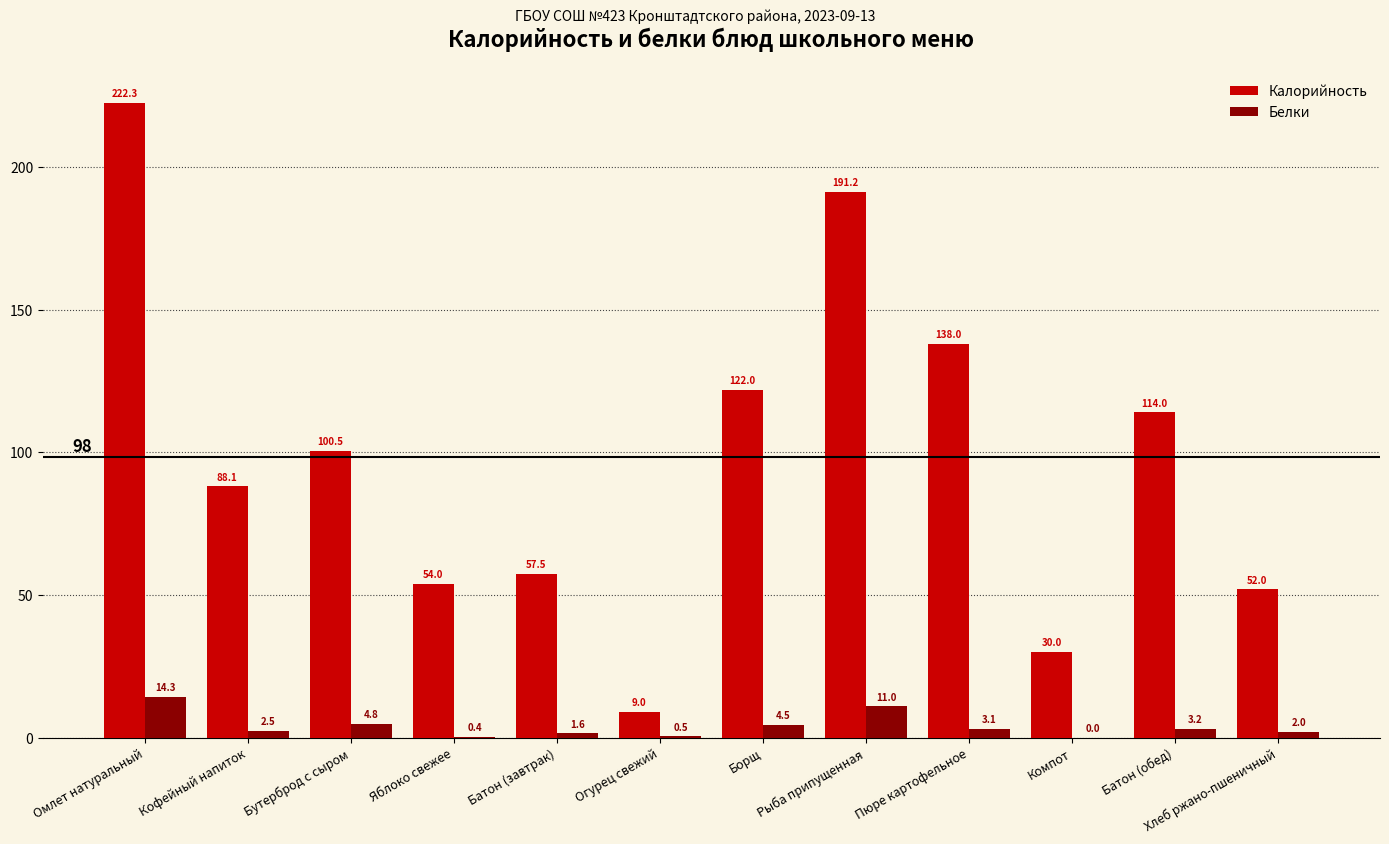

Is the value of Калорийность at Батон (обед) greater than the value of Белки at Яблоко свежее?

Yes